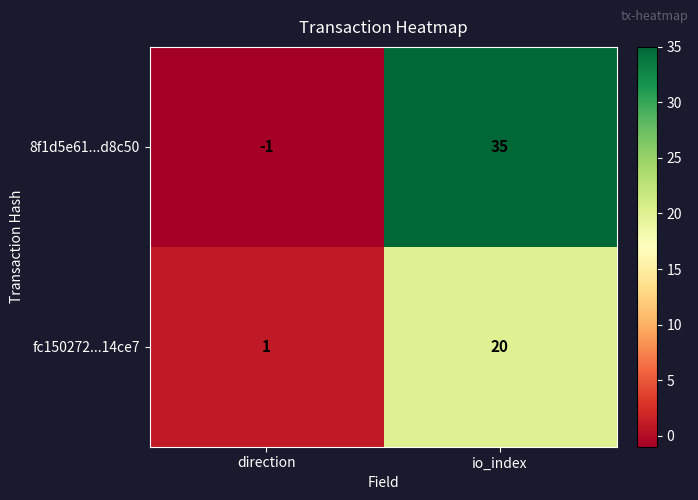

Which series has the widest spread of values?

8f1d5e61...d8c50